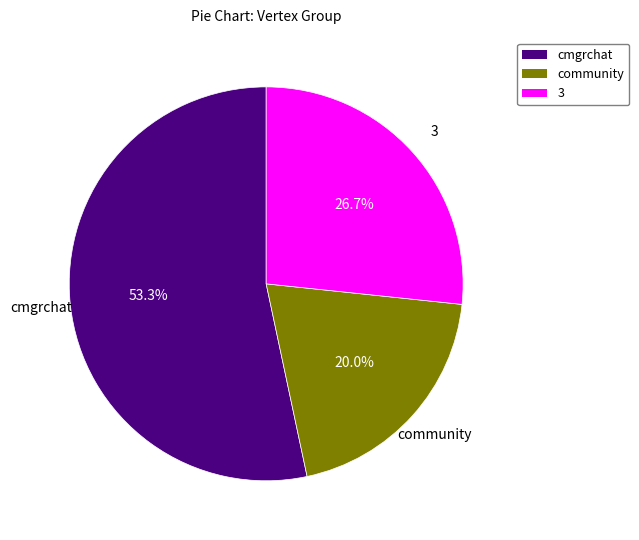

Approximately how many times larger is the value at 3 compared to cmgrchat?

0.5